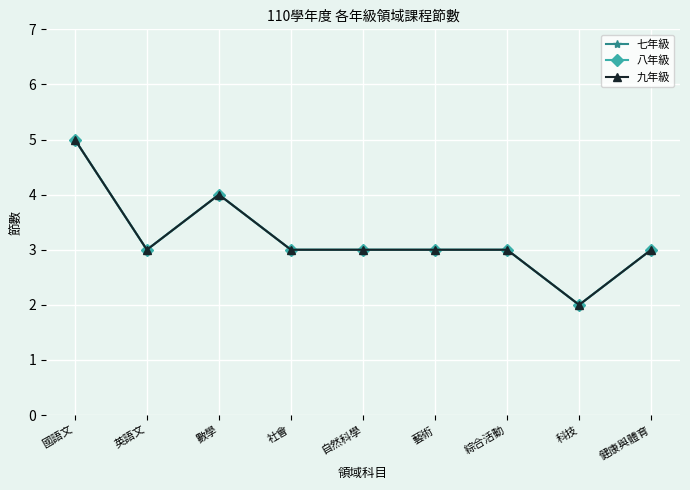

True or false: 八年級 and 七年級 cross at least once.

False